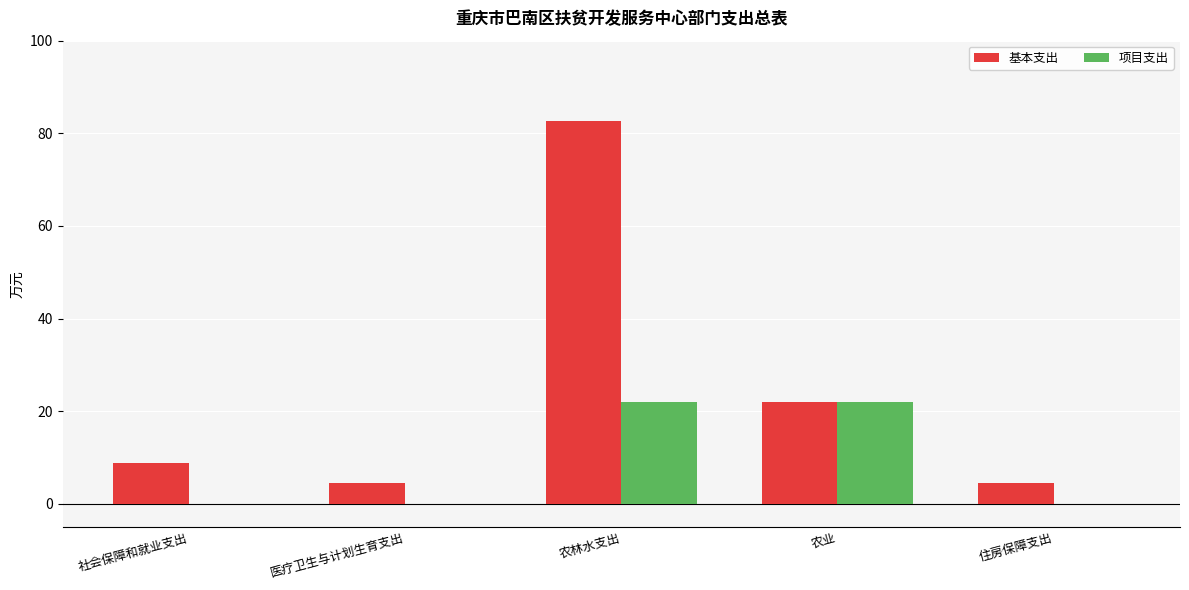

Which series has the largest total across all categories?

基本支出